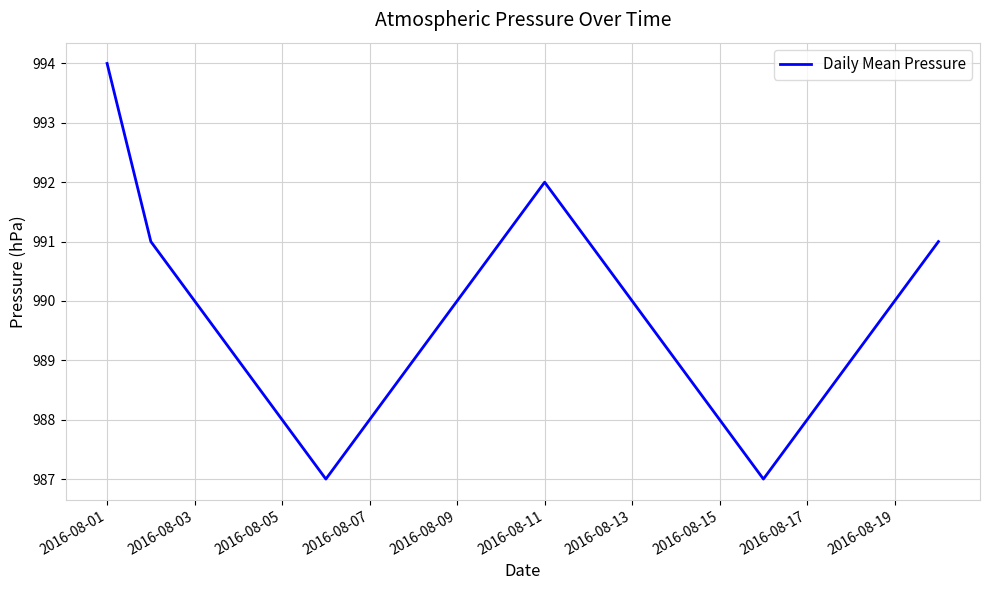

What is the smallest value displayed?

987